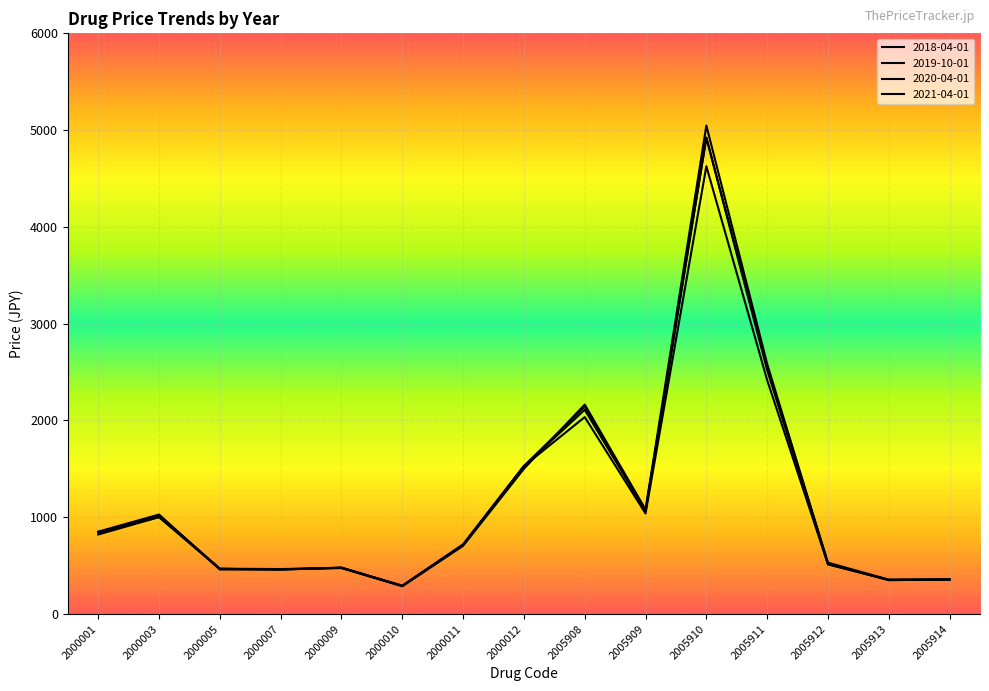

True or false: 2019-10-01 has more than 1 points higher than both neighbors.

True